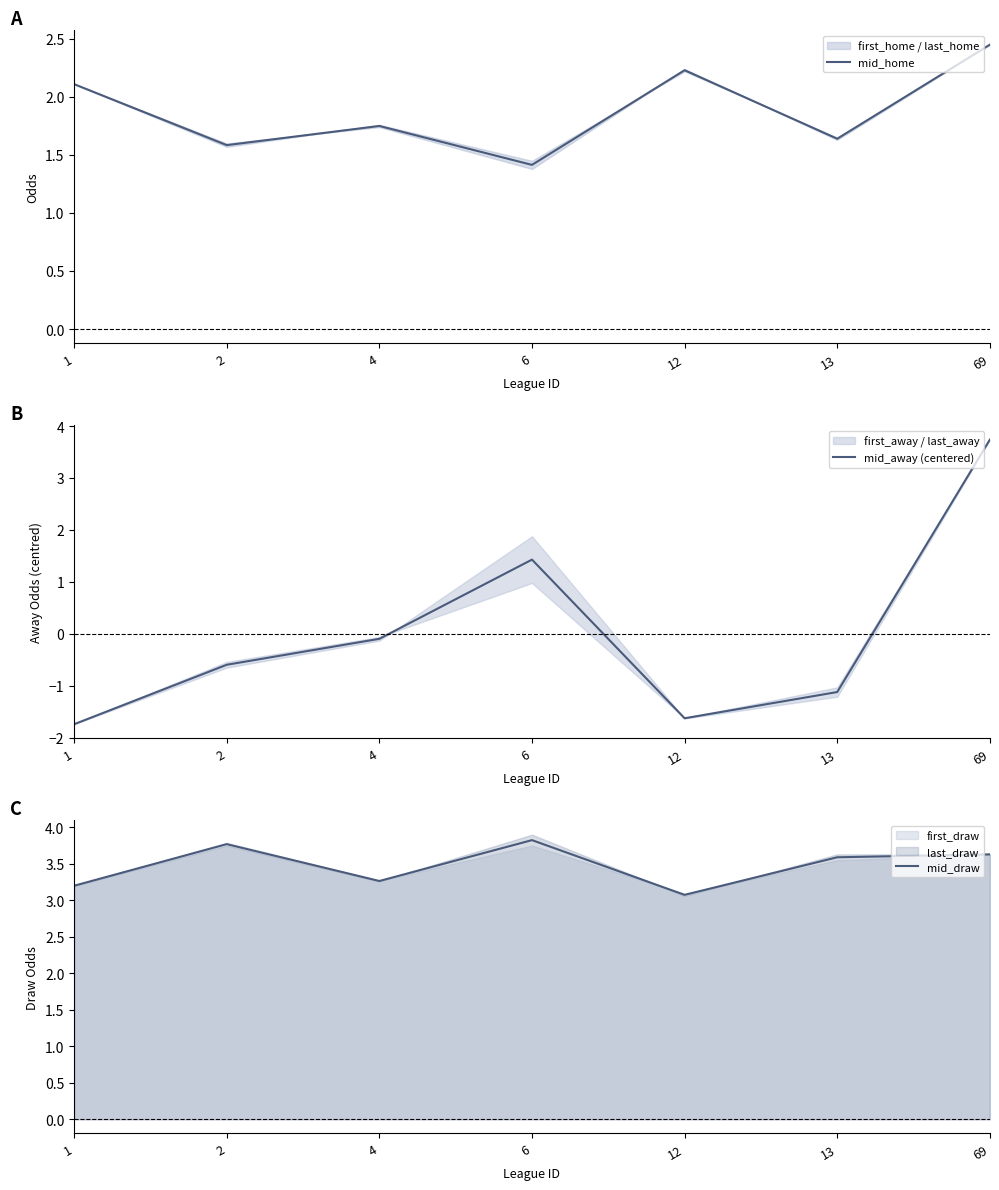

Does the chart display data point markers on the line(s)?

No